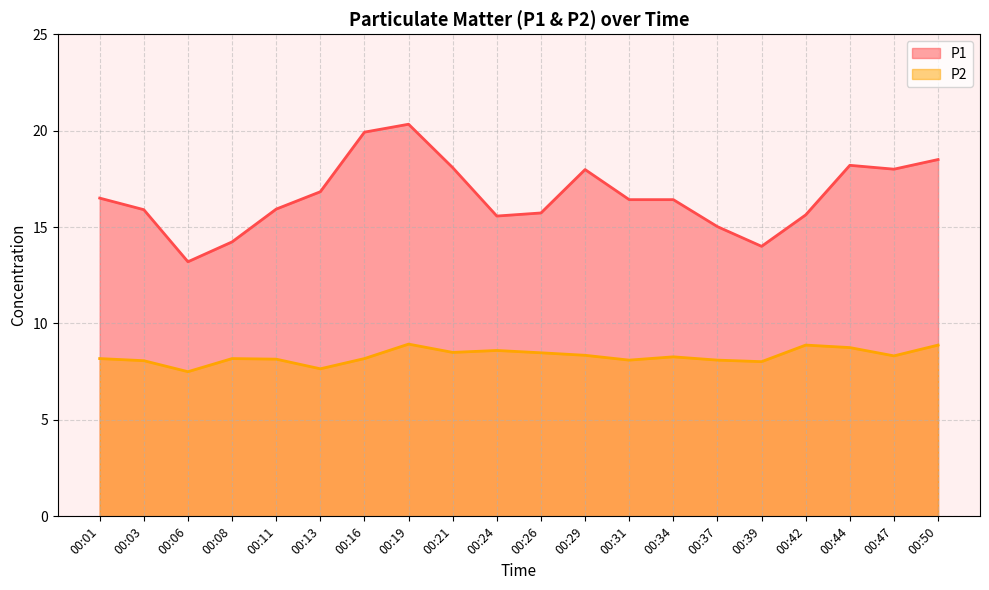

At which category does P2 reach its first local peak?

00:08